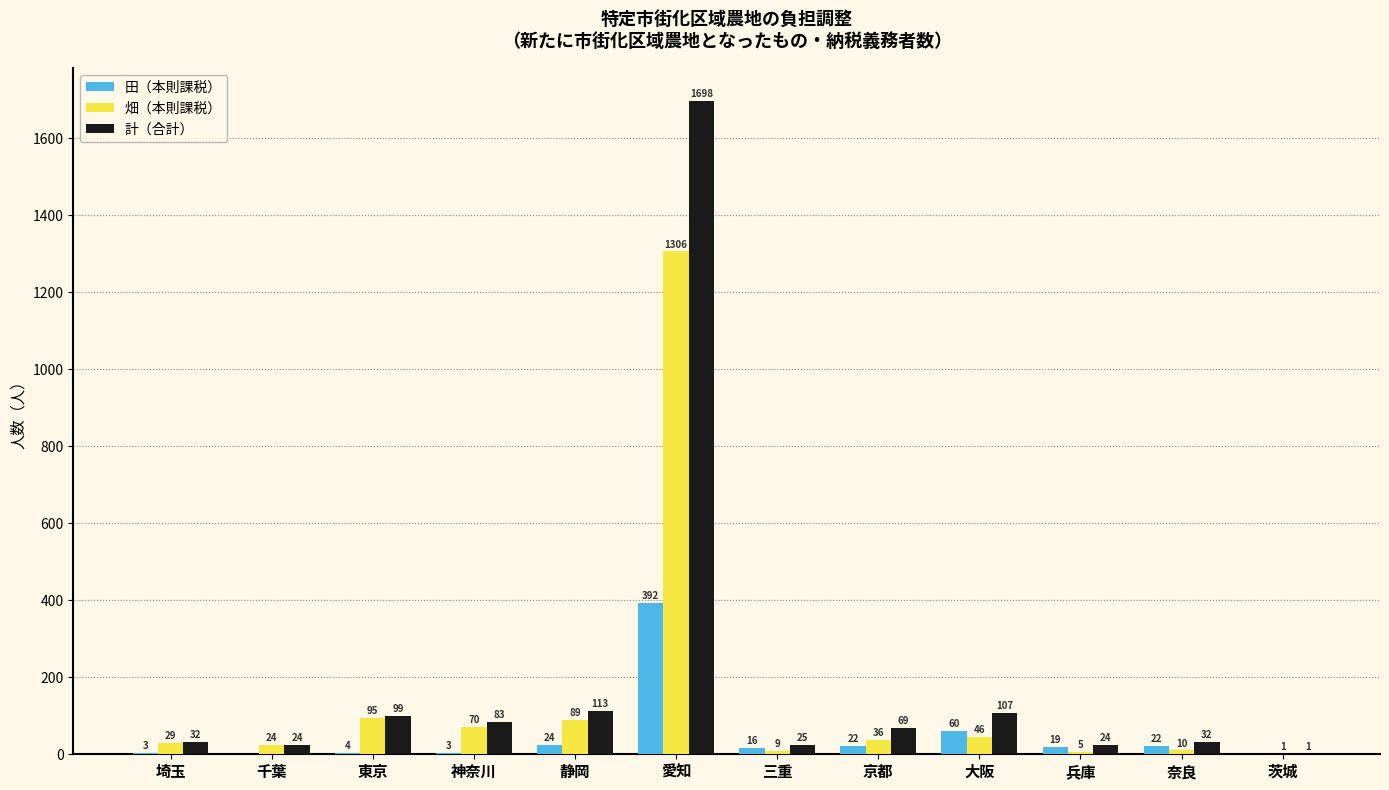

What is the highest value of the 畑（本則課税） series?

1306